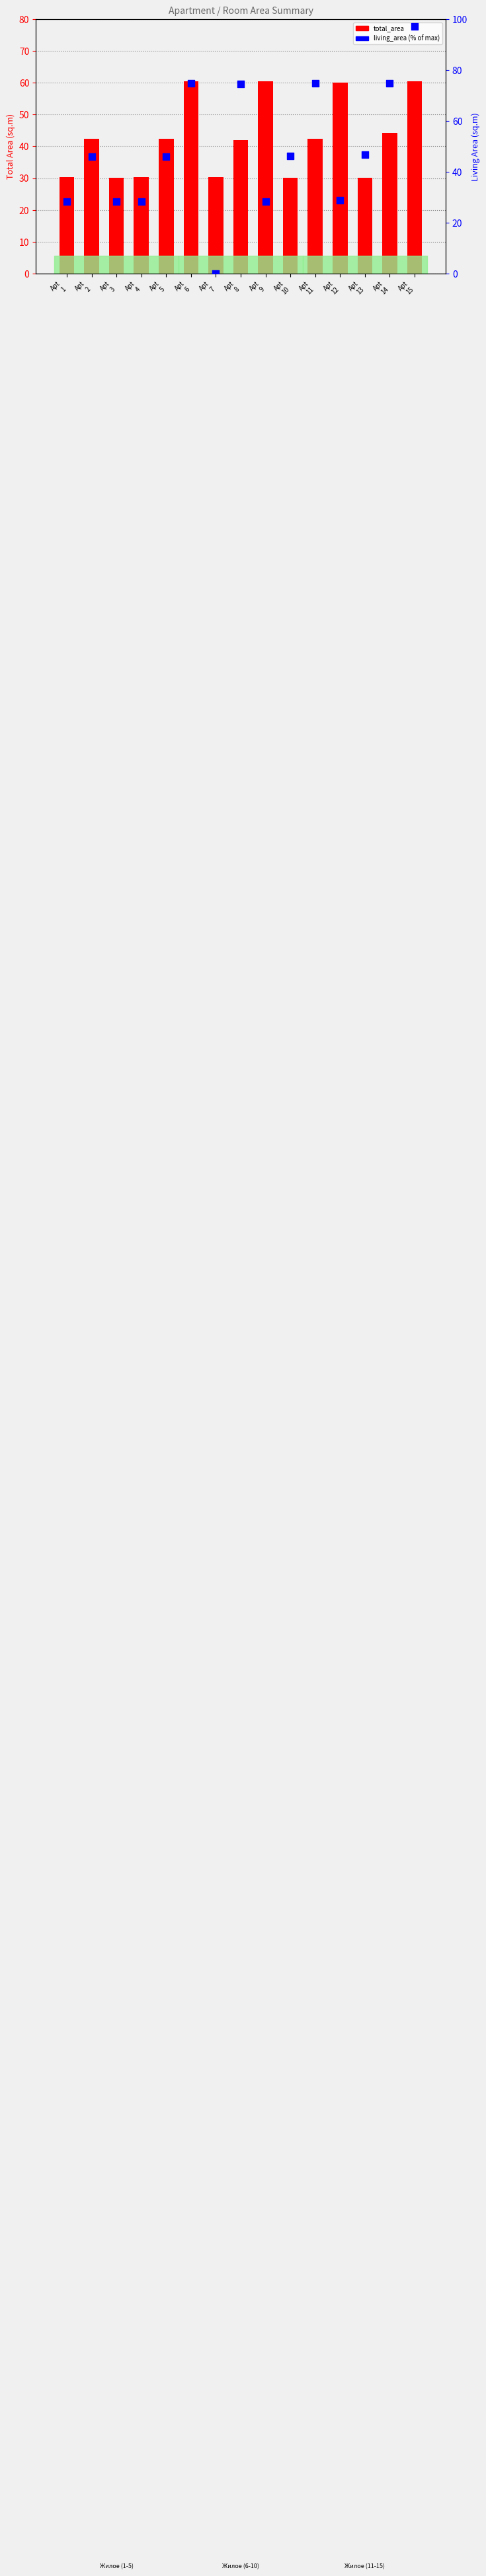

Is the value of living_area % at Apt
3 greater than the value of total_area at Apt
4?

No